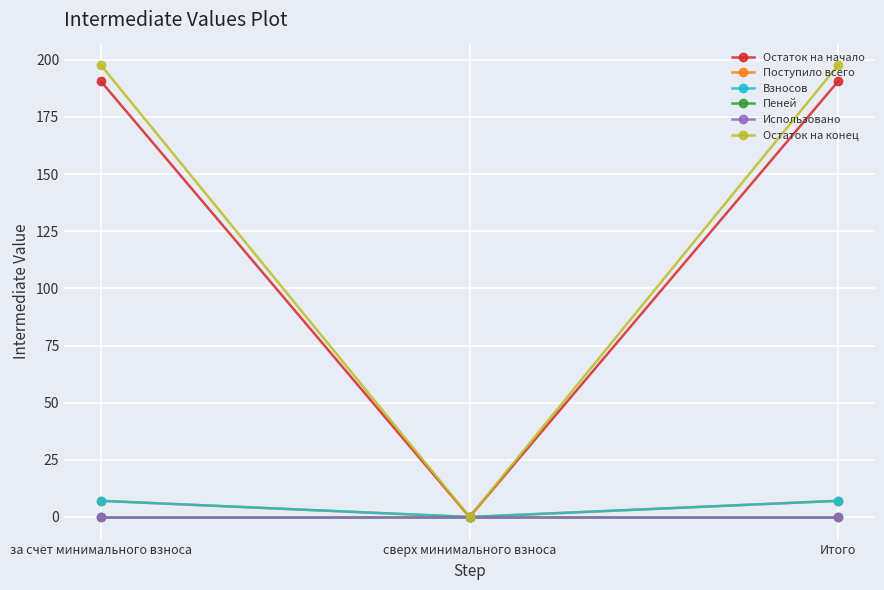

What is the label of the 1st point from the left?

за счет минимального взноса